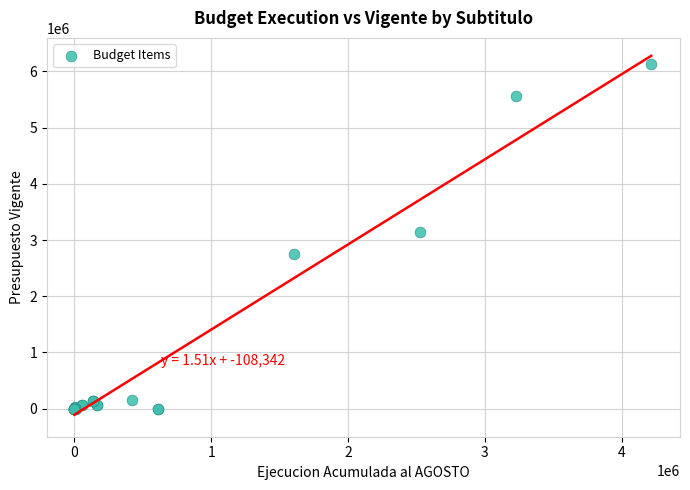

What Y value in the scatter plot is closest to 3062207?

3146455